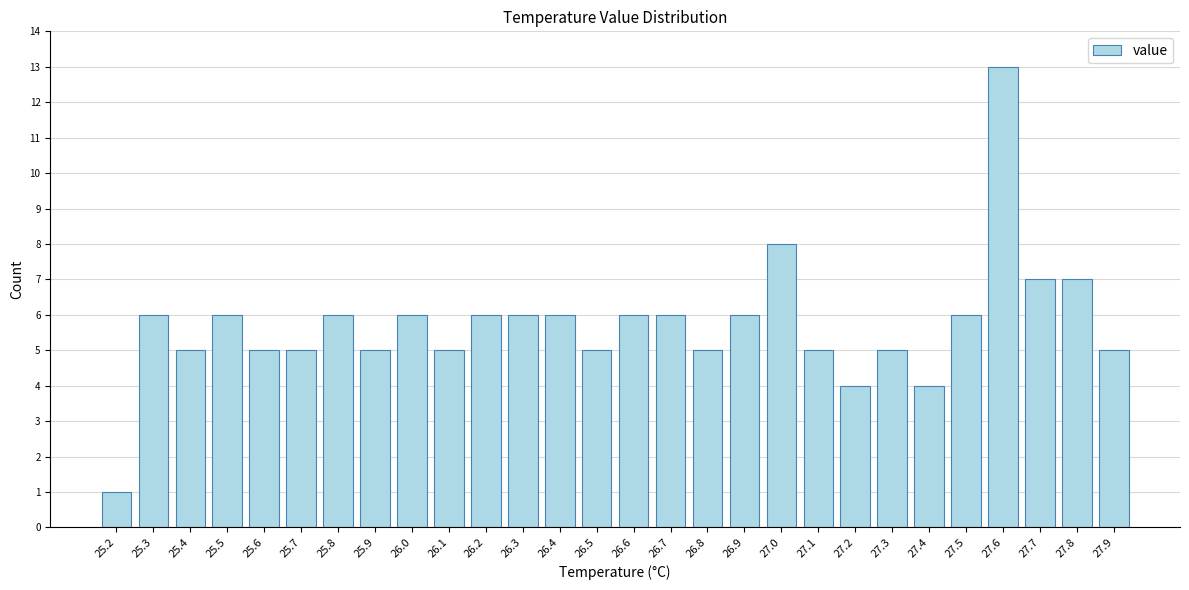

Reading right to left, what are all the values shown in this chart?

27.9=5	27.8=7	27.7=7	27.6=13	27.5=6	27.4=4	27.3=5	27.2=4	27.1=5	27.0=8	26.9=6	26.8=5	26.7=6	26.6=6	26.5=5	26.4=6	26.3=6	26.2=6	26.1=5	26.0=6	25.9=5	25.8=6	25.7=5	25.6=5	25.5=6	25.4=5	25.3=6	25.2=1